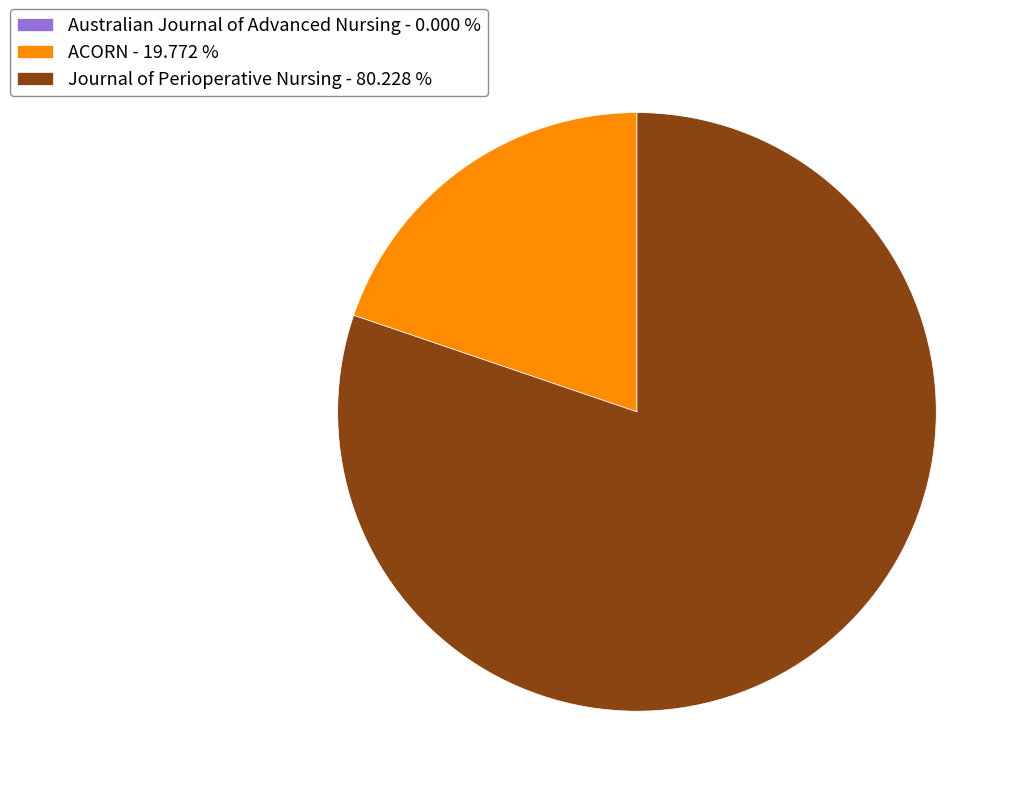

Is the sum of ACORN - 19.772 % and Journal of Perioperative Nursing - 80.228 % greater than half?

Yes